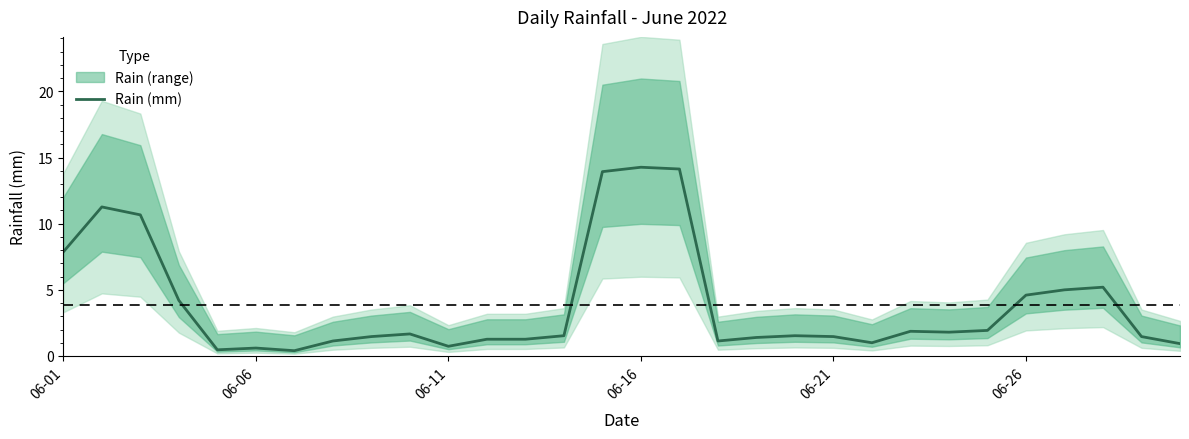

Which has a higher value, 18 or 8?

8